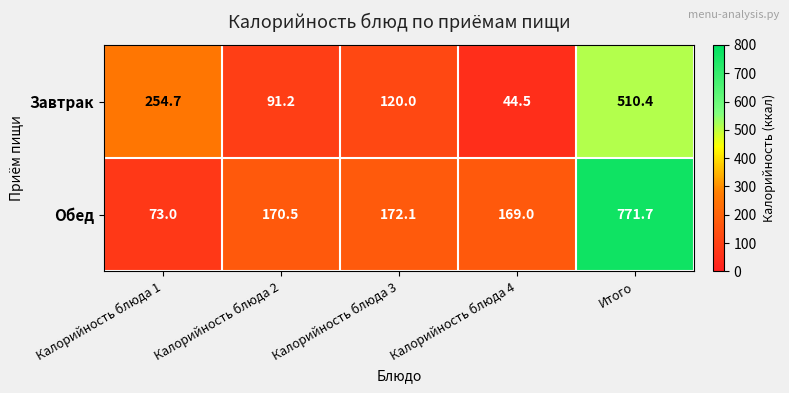

The Завтрак series shows 61.1 at Калорийность блюда 4. True or false?

False